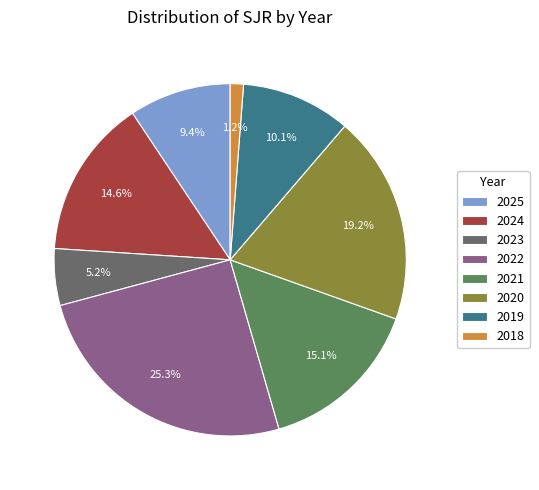

Combined, what portion of the pie is 2019 and 2024?

24.7%